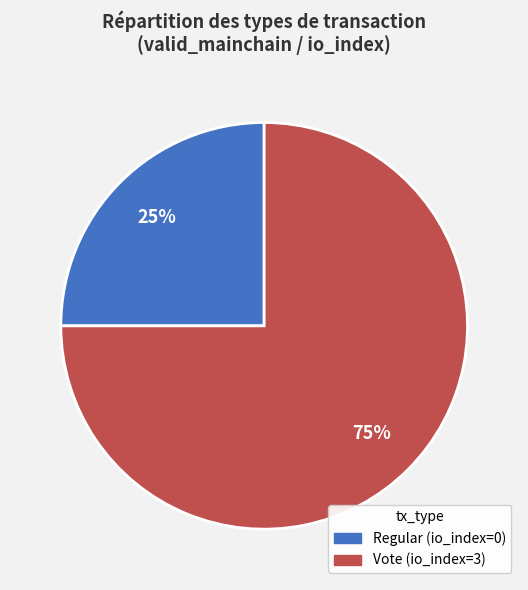

Which slice is the smallest?

Regular